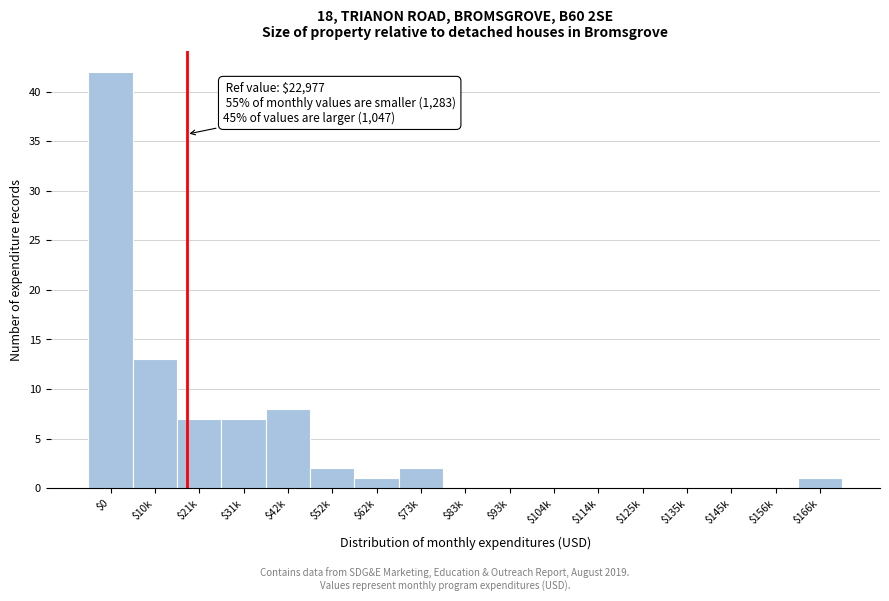

Which label corresponds to the largest value in the chart?

$0